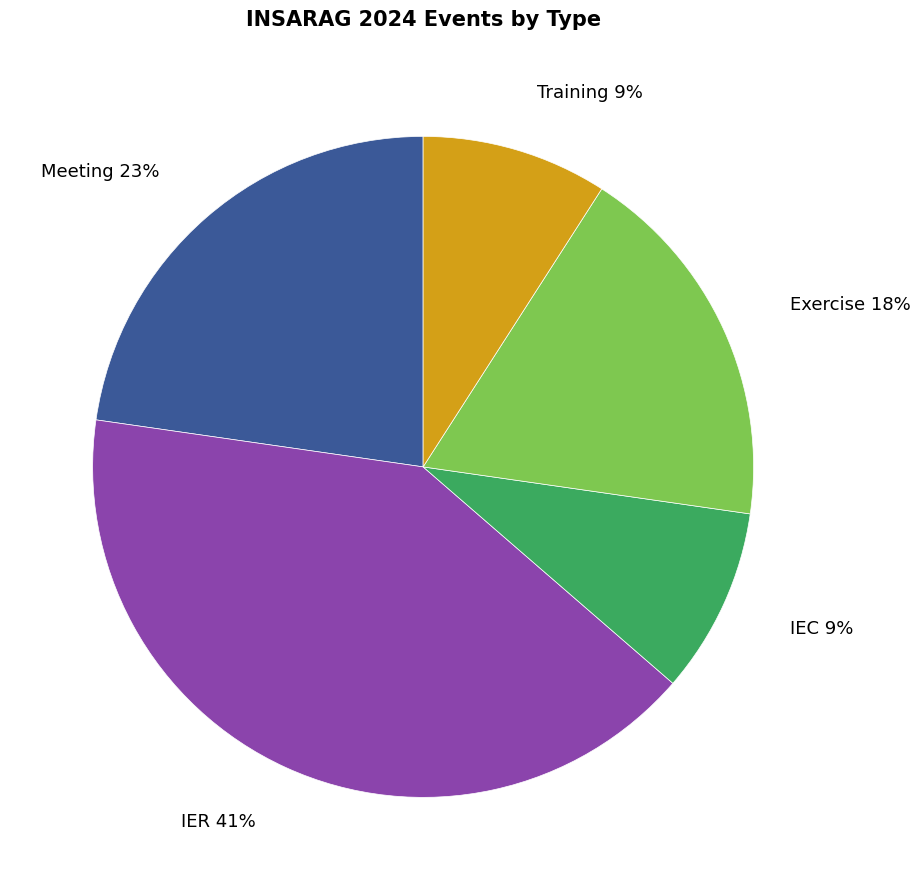

Combined, do Meeting and Exercise account for over 50%?

No